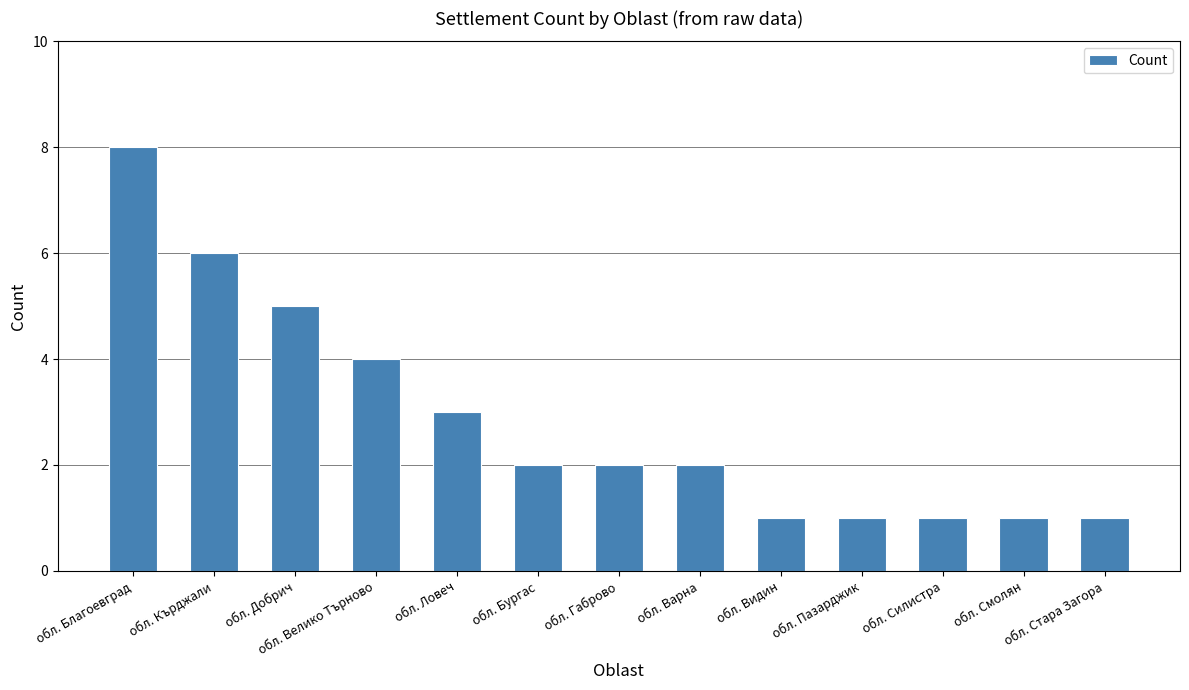

What is the change in value from обл. Бургас to обл. Стара Загора?

-1